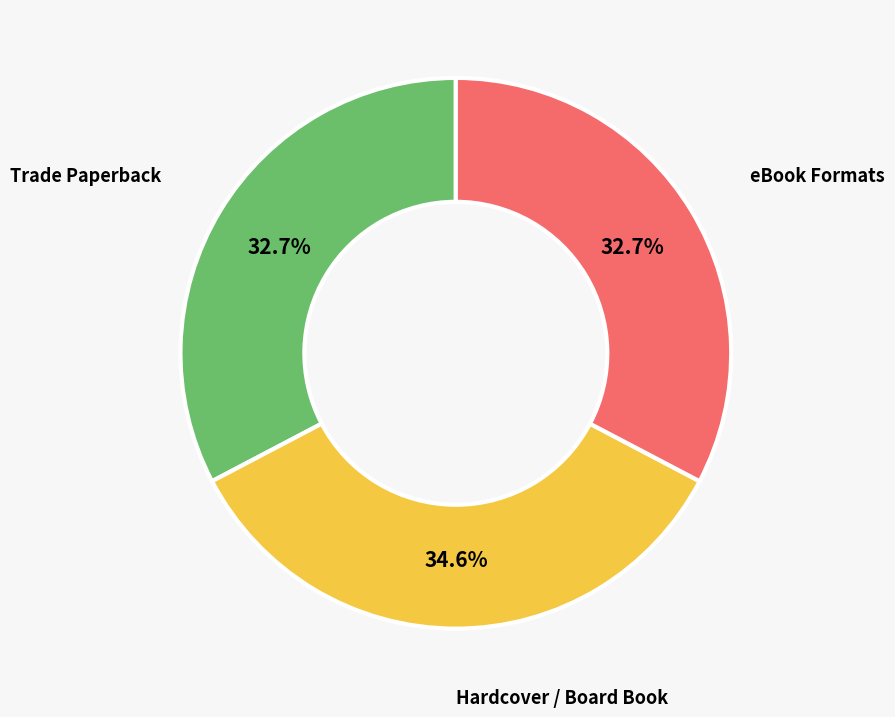

Is there any slice that represents more than half of the pie?

No